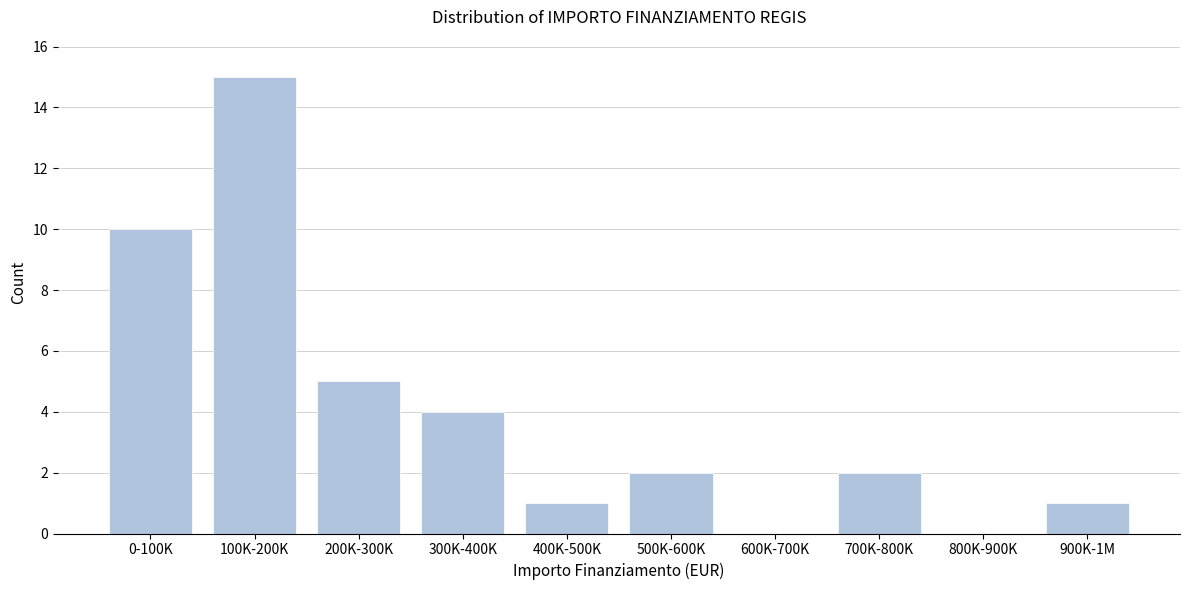

Reading right to left, list all the values displayed in this chart.

900K-1M=1	800K-900K=0	700K-800K=2	600K-700K=0	500K-600K=2	400K-500K=1	300K-400K=4	200K-300K=5	100K-200K=15	0-100K=10